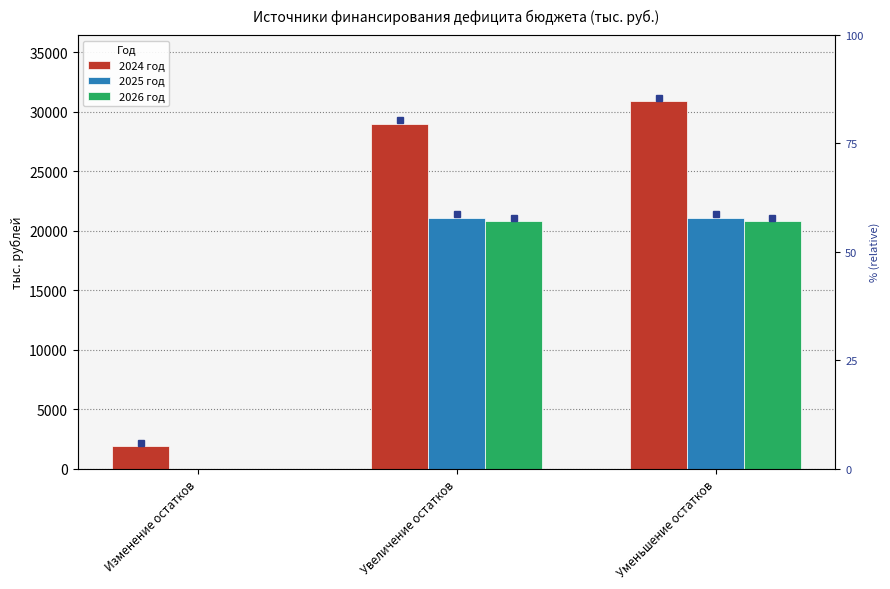

The value of 2024 год at Изменение остатков is 872.1. True or false?

False